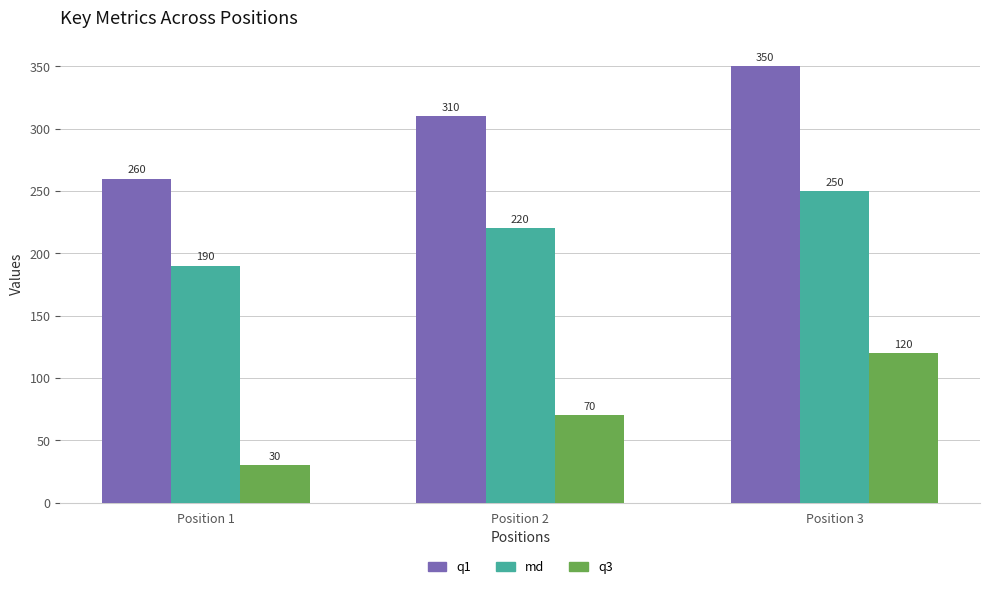

What is the difference between the highest and lowest values at Position 2?

240